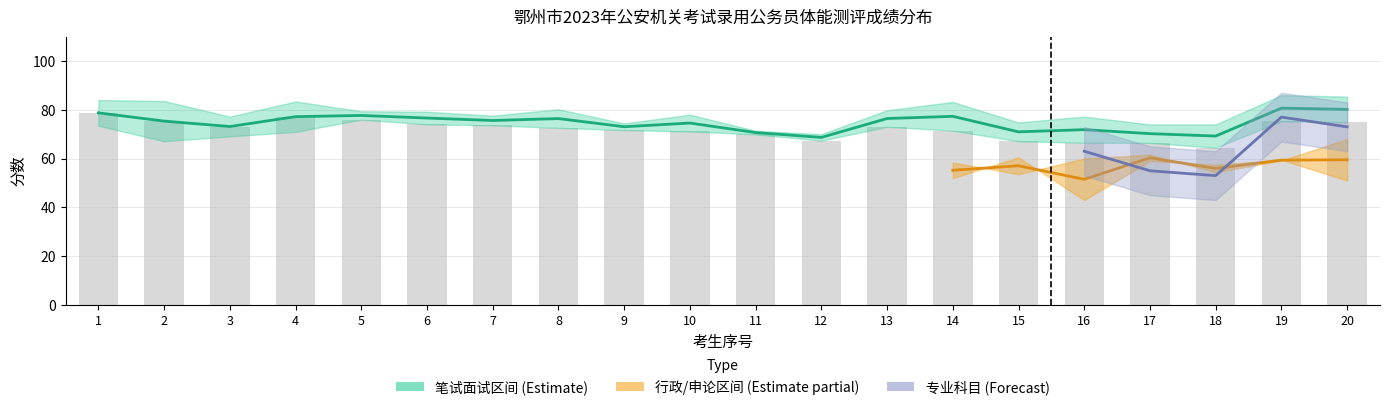

Which category has the lowest value across all series?

16